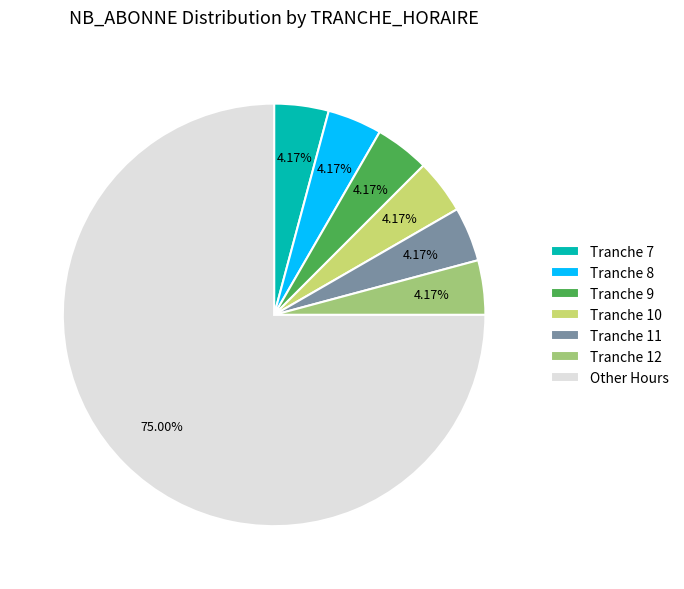

Approximately how many times larger is the value at Tranche 9 compared to Tranche 11?

1.0